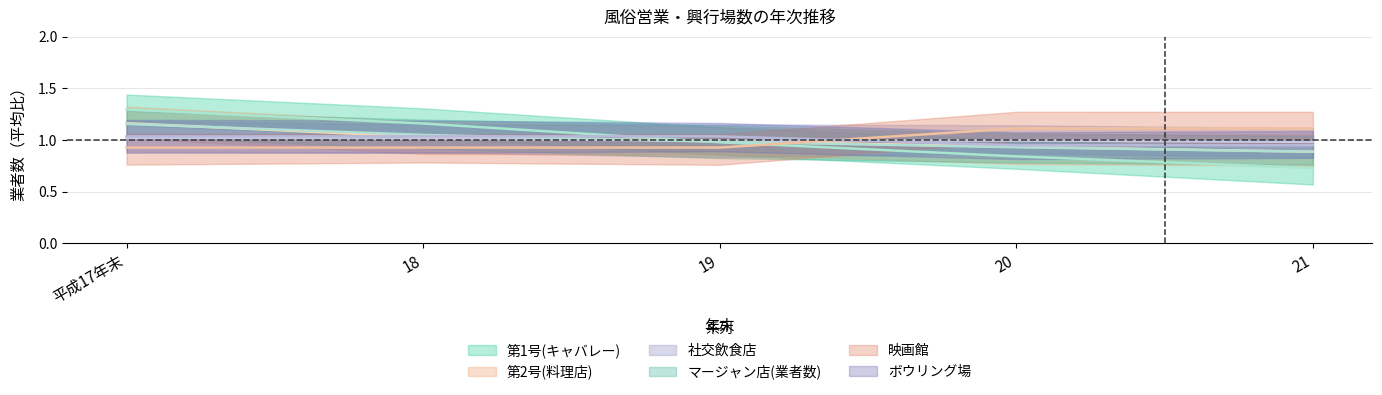

What is the total value across all series at 20?

5.8